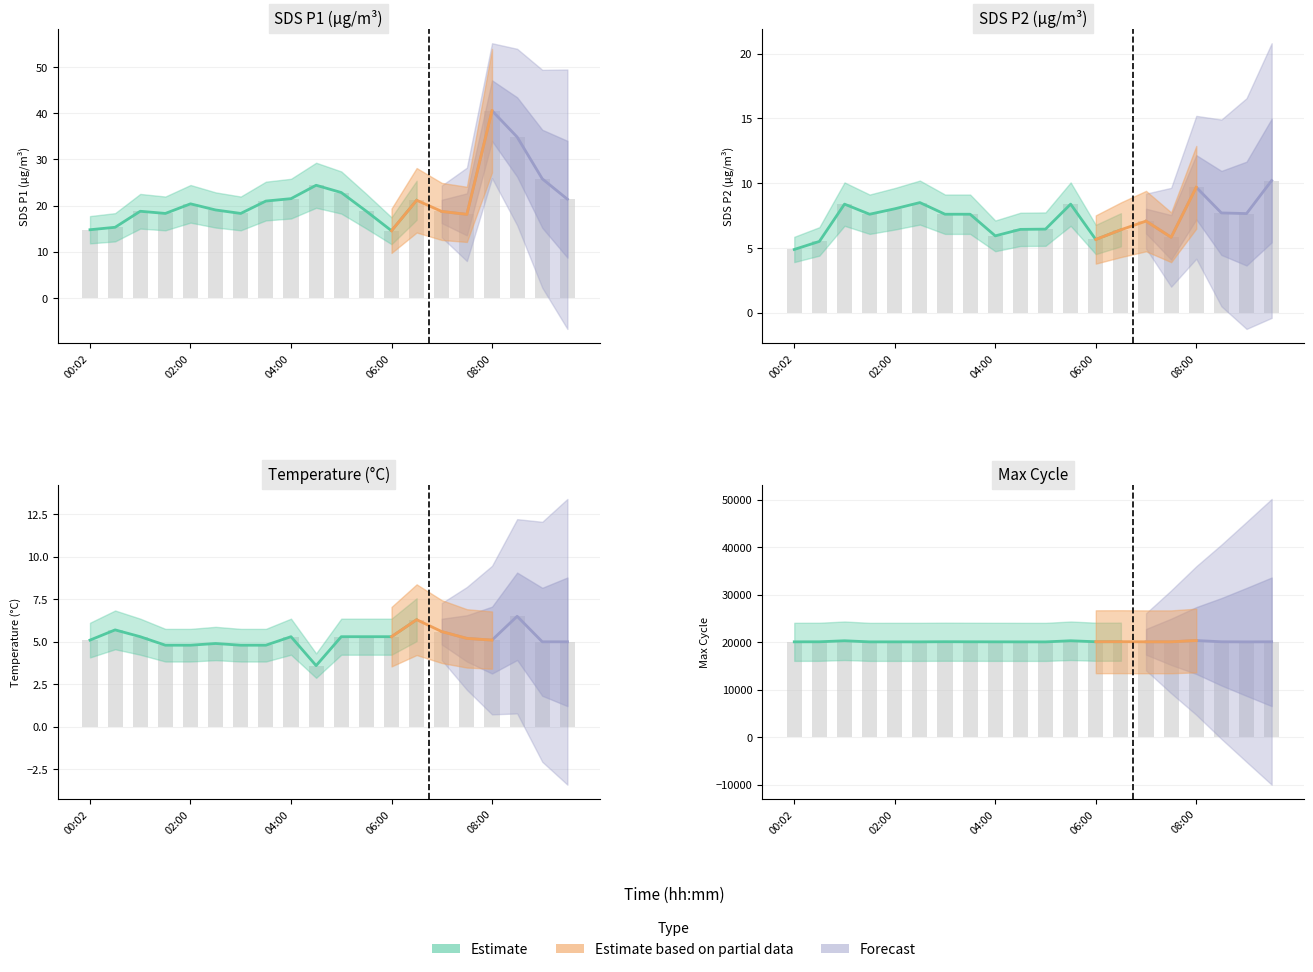

How many bars are there in total?

80